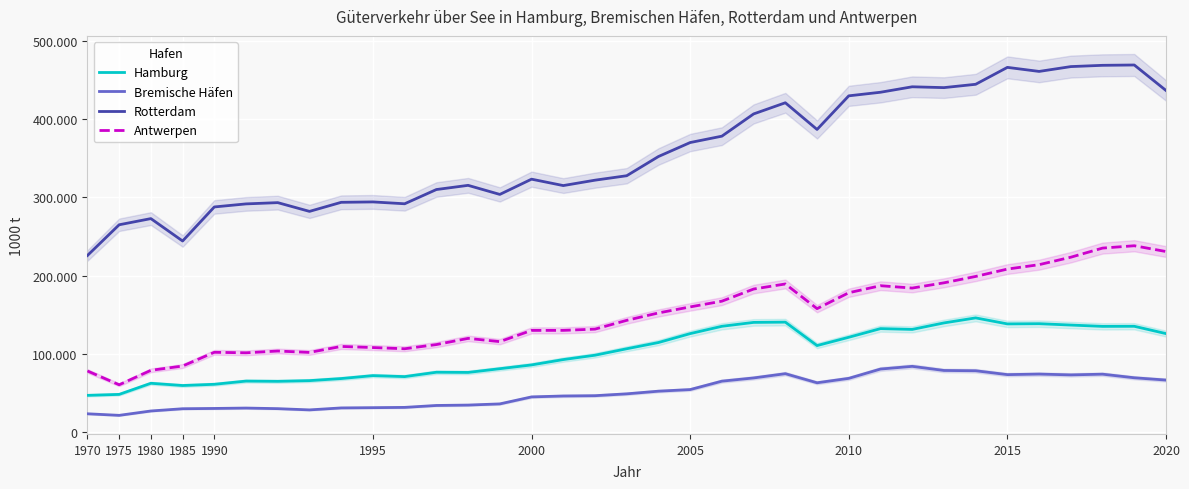

At how many categories does at least one series exceed 297453?

24